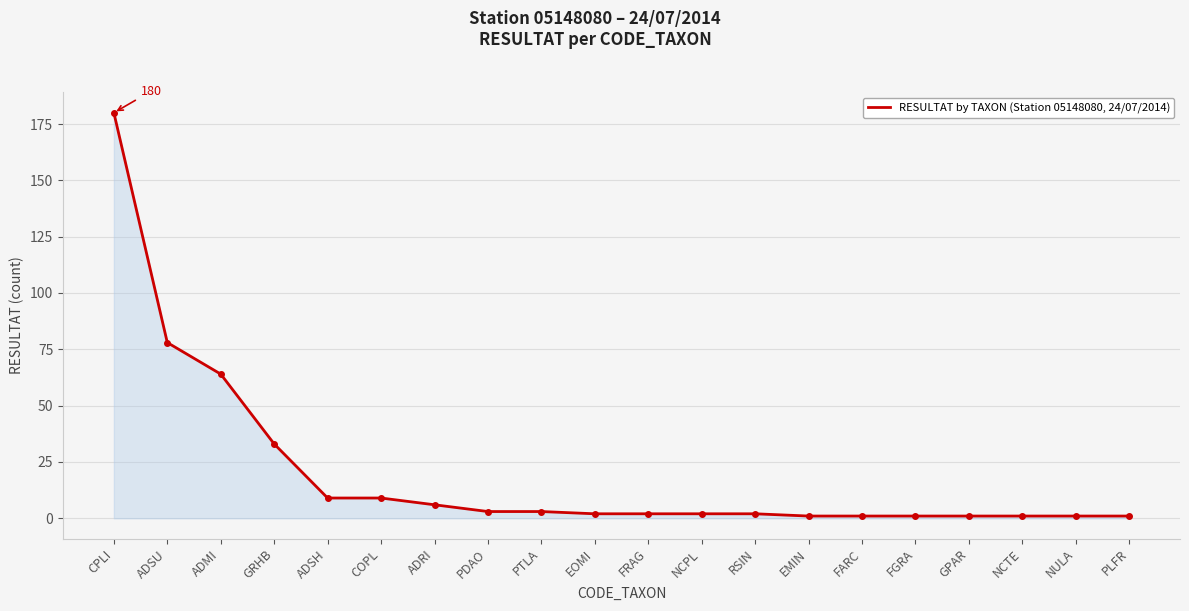

The chart shows a value of 98 at ADMI. True or false?

False